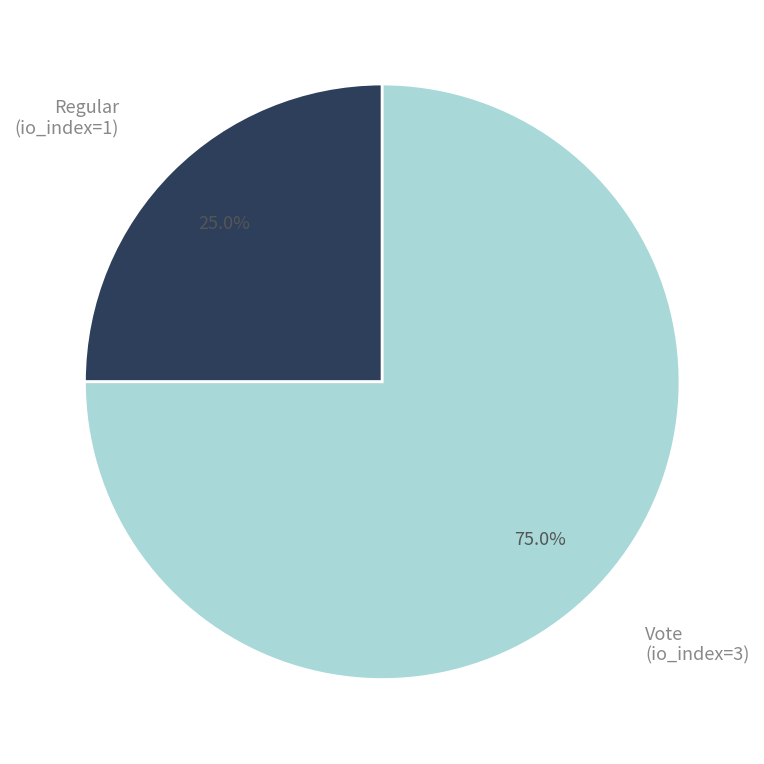

To the nearest percent, what is the difference between the largest and smallest slice percentages?

50%